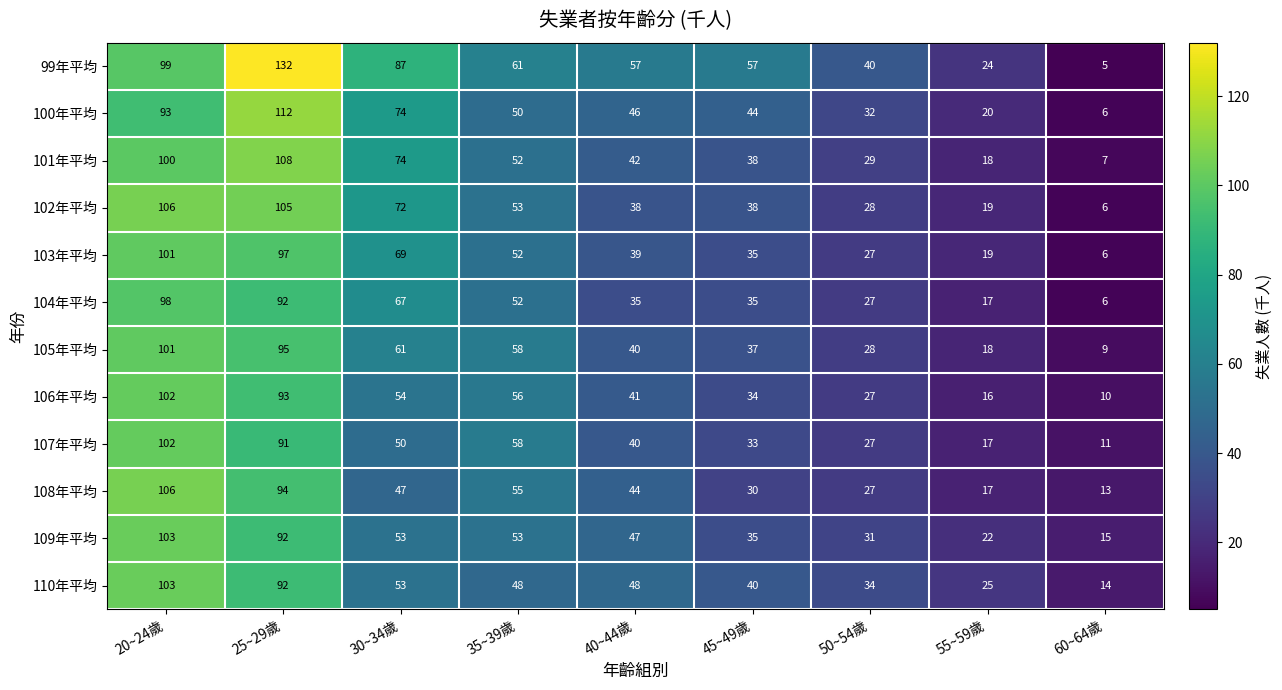

Is it true that 102年平均 equals 139 at 25~29歲?

False